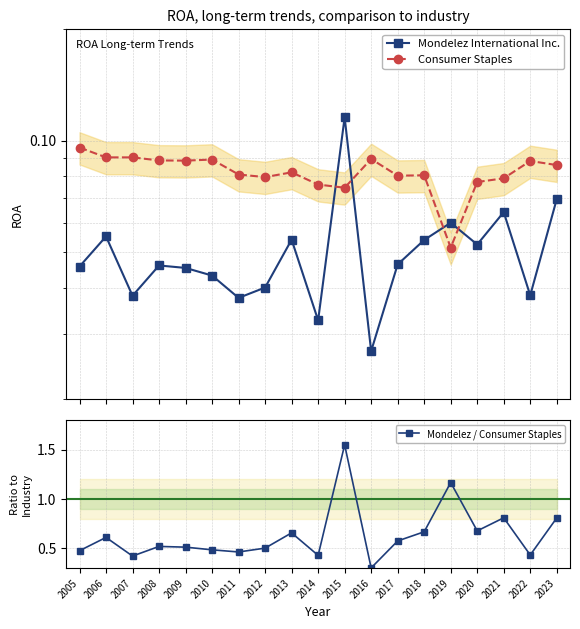

True or false: Consumer Staples and Mondelez / Consumer Staples cross at least once.

False